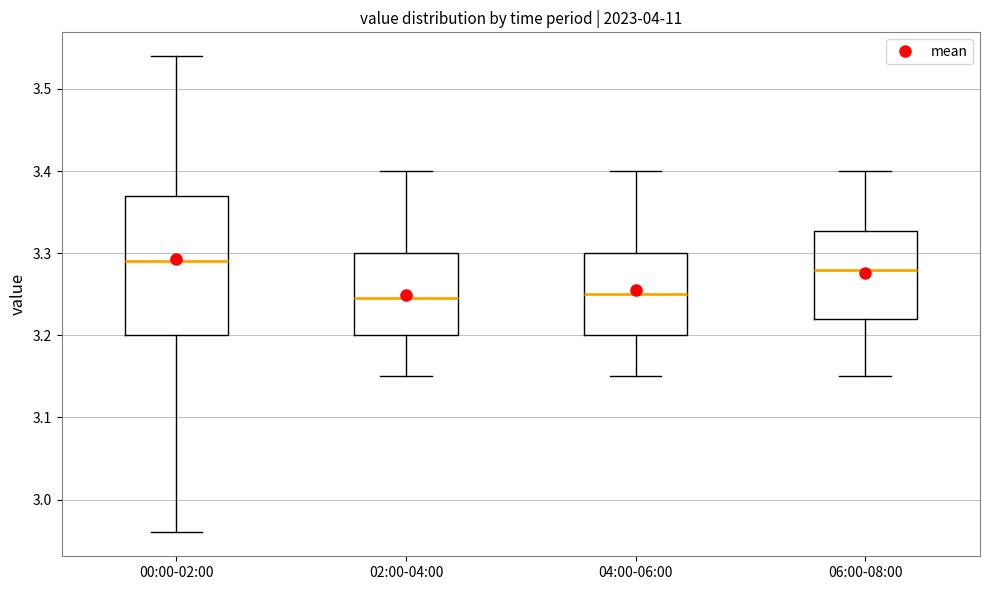

Reading left to right, transcribe this box plot: for each box, give where its median line is, the range the box spans, and where its two whiskers end, as read against the y-axis. The values are not printed on the chart, so give them approximately, as read against the axis.

00:00-02:00: median 3.29, box 3.20 to 3.37, whiskers 2.96 to 3.54
02:00-04:00: median 3.25, box 3.20 to 3.30, whiskers 3.15 to 3.40
04:00-06:00: median 3.25, box 3.20 to 3.30, whiskers 3.15 to 3.40
06:00-08:00: median 3.28, box 3.22 to 3.33, whiskers 3.15 to 3.40